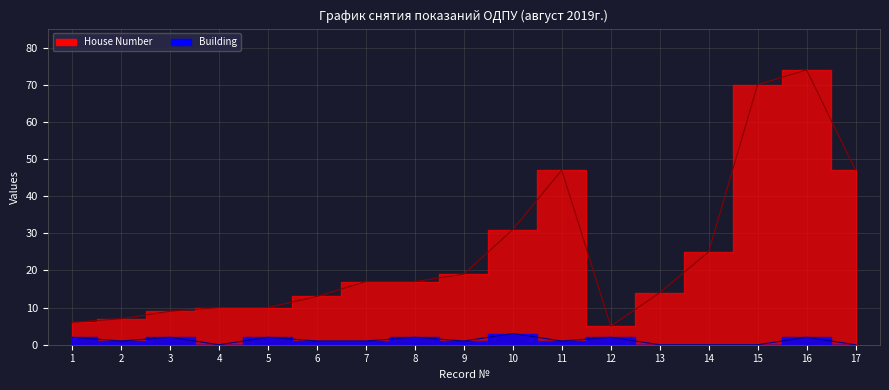

Which series has the largest total across all categories?

House Number